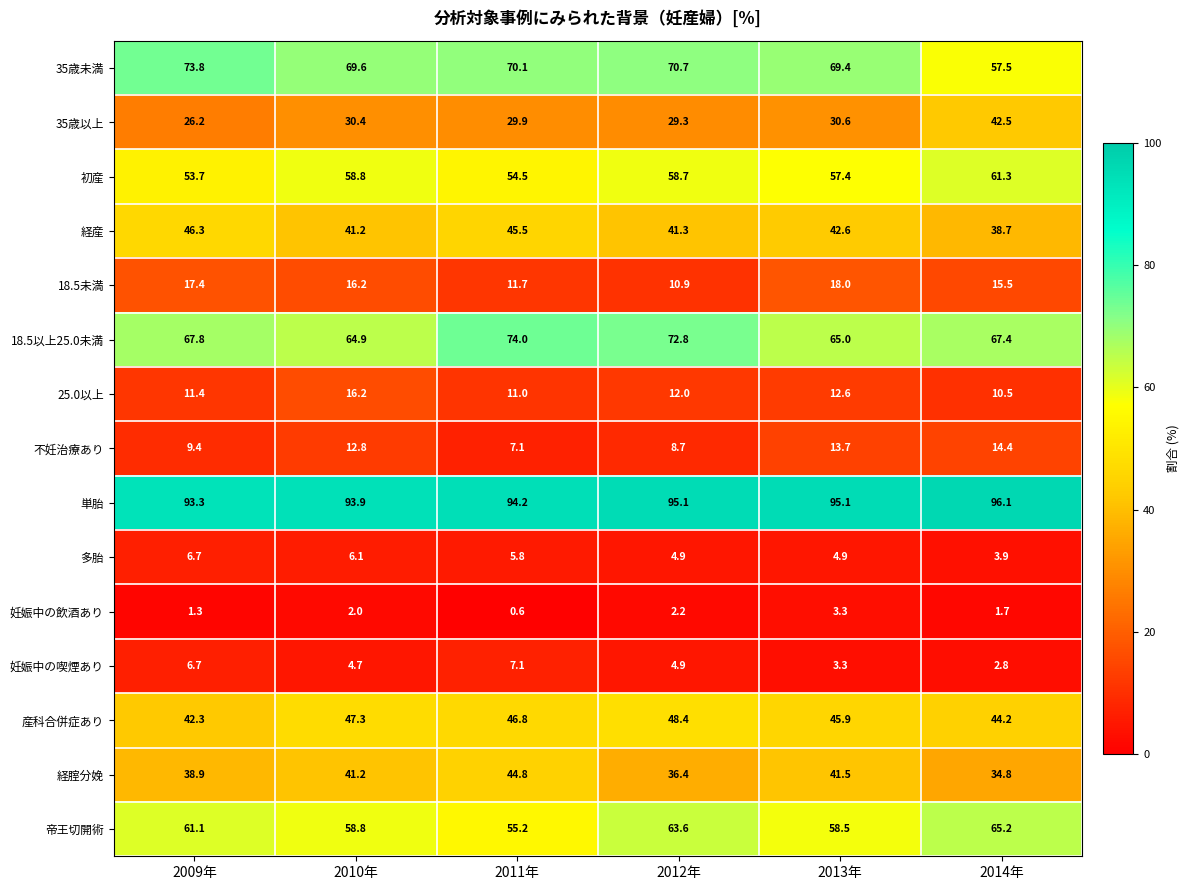

What is the difference between the maximum and minimum values in the 妊娠中の喫煙あり series?

4.3